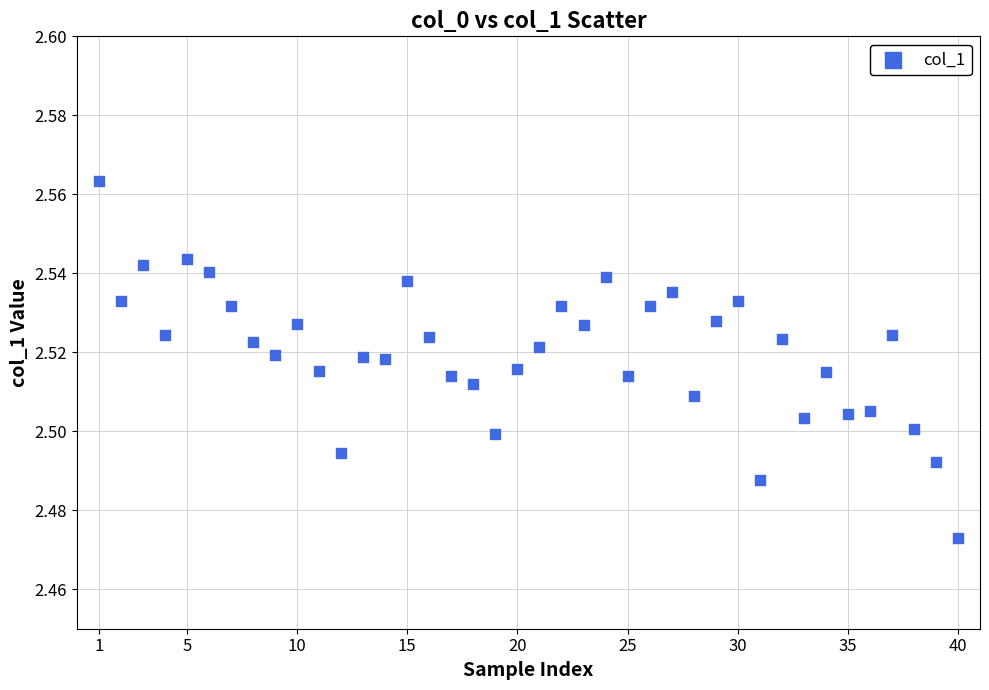

What is the range of X values (max minus min)?

39.0